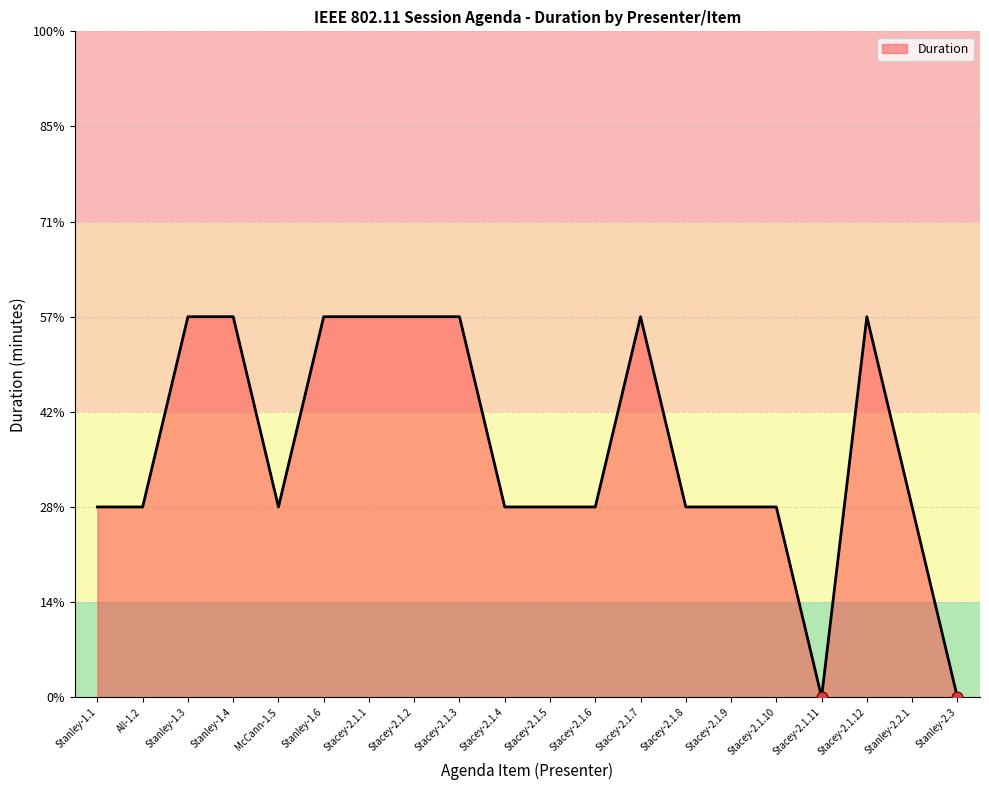

Between Stanley-2.3 and Stacey-2.1.2, which is larger?

Stacey-2.1.2